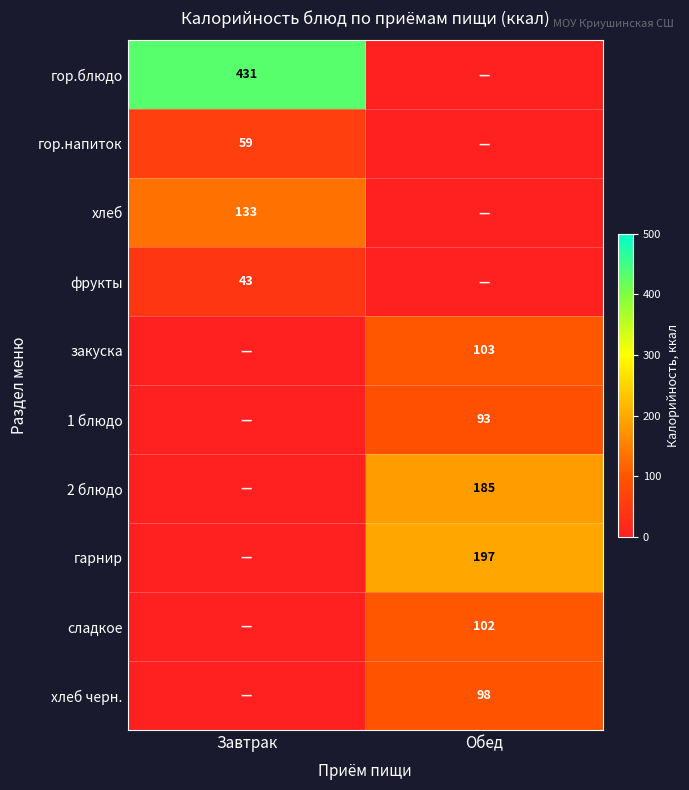

True or false: 1 блюдо has a value of 157 at Обед.

False